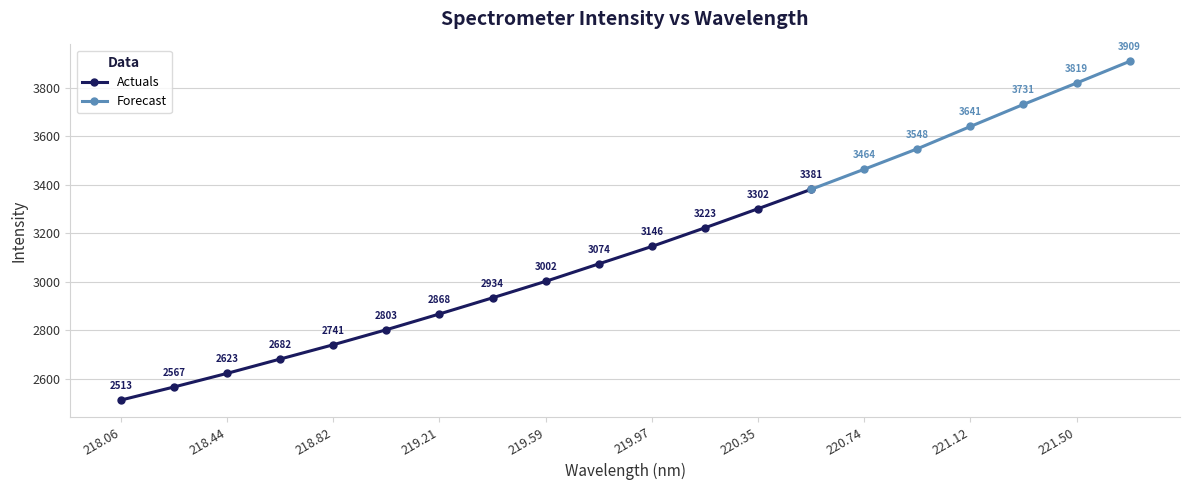

What value does the data have at 221.4993?

3819.5